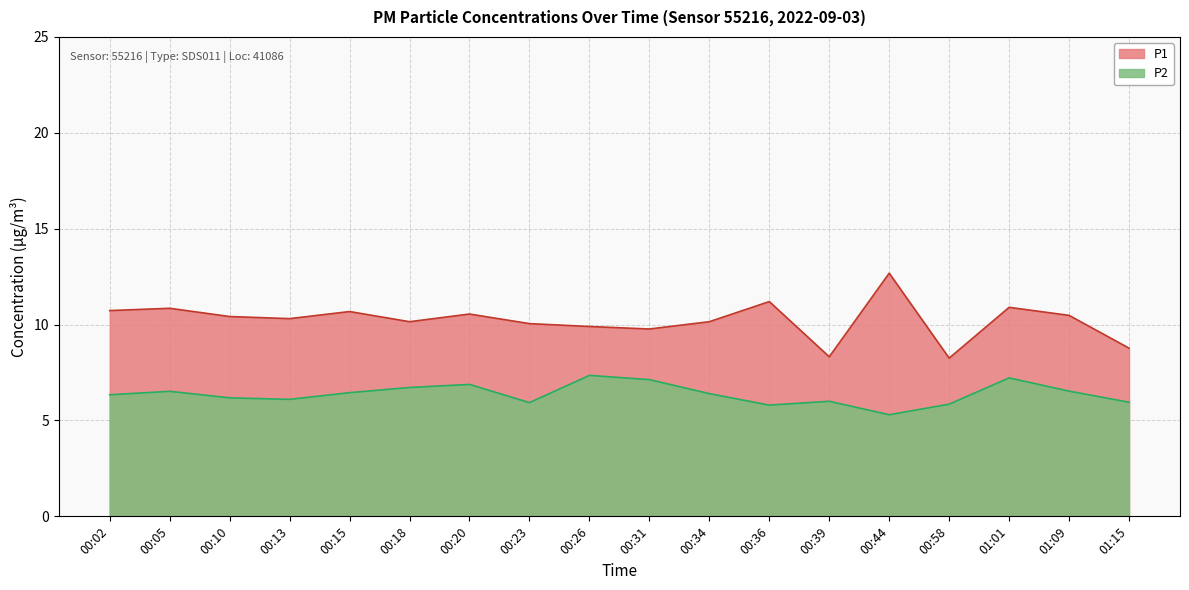

How many interior local peaks does the P1 series have?

6